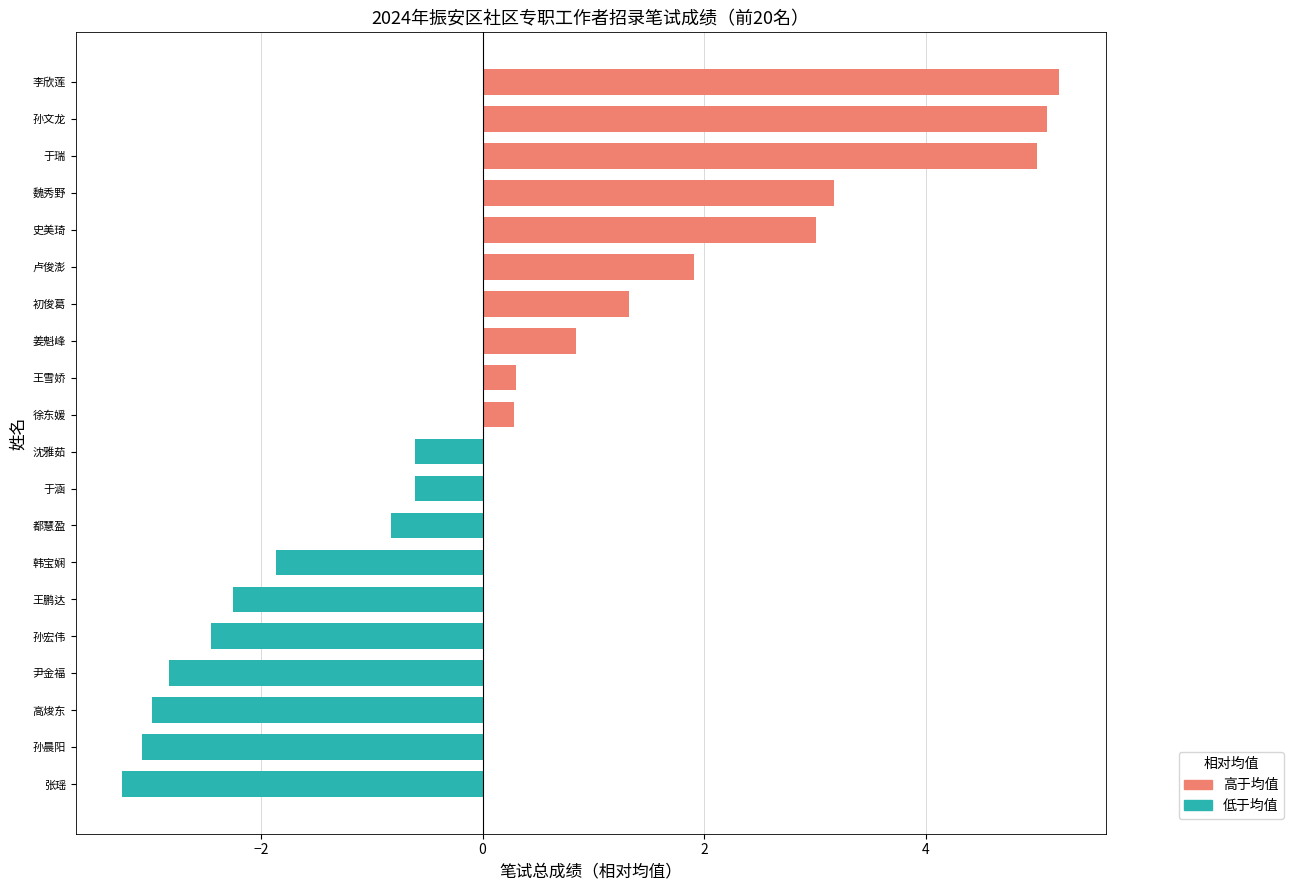

Which label corresponds to the smallest value in the chart?

张瑶